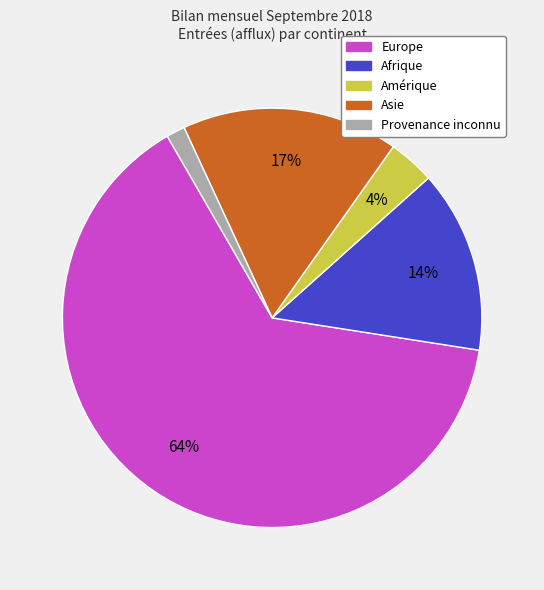

To the nearest percent, what is the average slice percentage?

20%